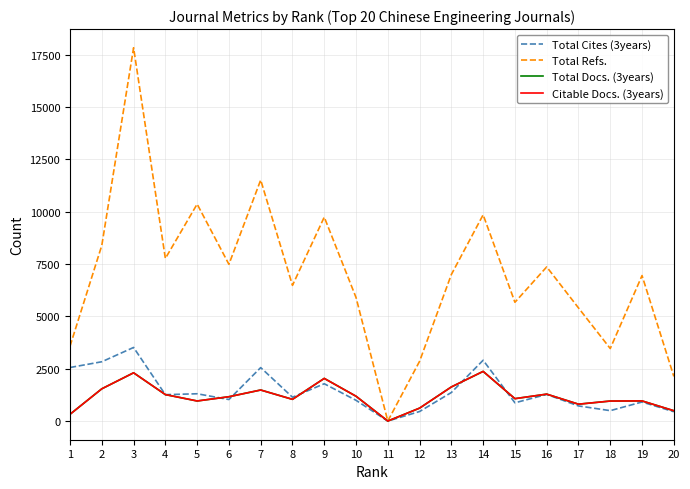

Which category has the highest value across all series?

3